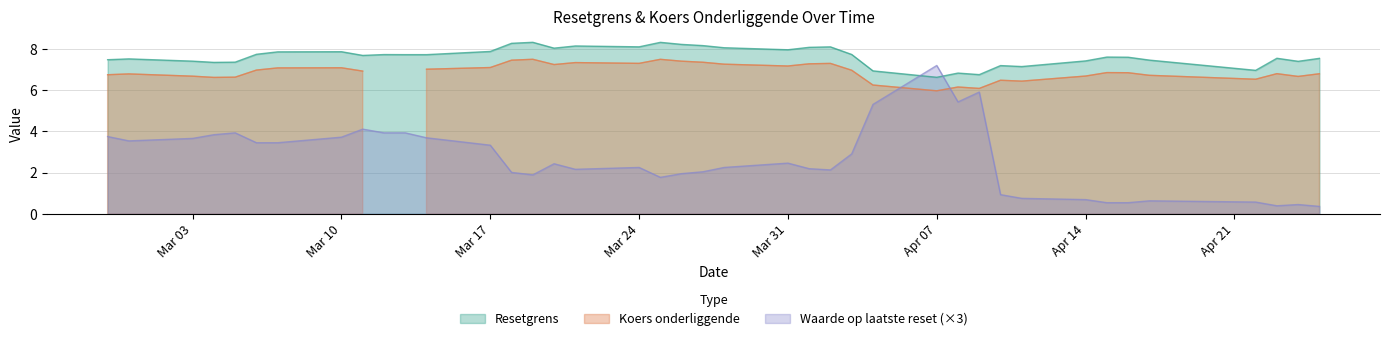

List the labels in order of Waarde op laatste reset value, smallest first.

2025-04-25, 2025-04-23, 2025-04-24, 2025-04-16, 2025-04-15, 2025-04-22, 2025-04-17, 2025-04-14, 2025-04-11, 2025-04-10, 2025-03-25, 2025-03-19, 2025-03-26, 2025-03-18, 2025-03-27, 2025-04-02, 2025-03-21, 2025-04-01, 2025-03-28, 2025-03-24, 2025-03-20, 2025-03-31, 2025-04-03, 2025-03-17, 2025-03-07, 2025-03-06, 2025-02-28, 2025-03-03, 2025-03-14, 2025-03-10, 2025-02-27, 2025-03-04, 2025-03-13, 2025-03-12, 2025-03-05, 2025-03-11, 2025-04-04, 2025-04-08, 2025-04-09, 2025-04-07